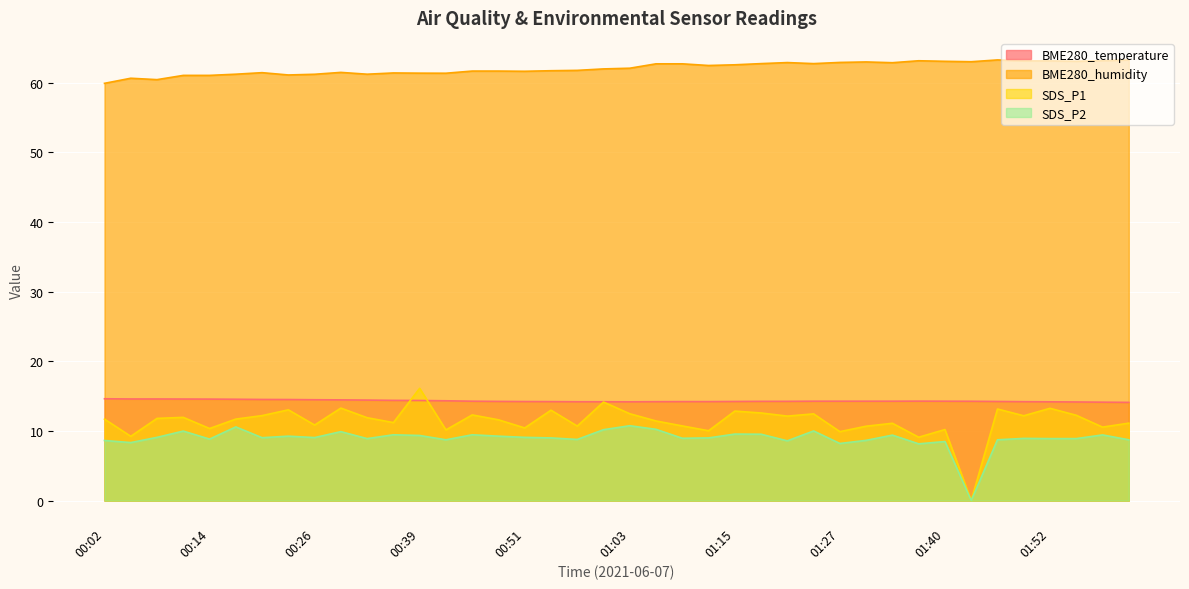

Reading left to right, transcribe all the data shown in this chart.

BME280_temperature: 14.6	14.6	14.6	14.6	14.6	14.6	14.5	14.5	14.5	14.5	14.4	14.4	14.4	14.3	14.3	14.2	14.2	14.2	14.2	14.2	14.2	14.2	14.2	14.2	14.2	14.2	14.2	14.3	14.3	14.3	14.3	14.3	14.3	14.3	14.2	14.2	14.2	14.2	14.1	14.1
BME280_humidity: 59.9	60.6	60.4	61.0	61.0	61.2	61.4	61.1	61.2	61.5	61.2	61.4	61.4	61.4	61.7	61.7	61.6	61.7	61.8	62.0	62.1	62.7	62.7	62.5	62.6	62.7	62.9	62.7	62.9	63.0	62.9	63.1	63.1	63.0	63.3	63.1	63.1	63.1	63.1	63.3
SDS_P1: 11.7	9.2	11.8	11.9	10.3	11.7	12.2	13.0	10.8	13.3	11.9	11.2	16.1	10.2	12.3	11.6	10.4	13.0	10.7	14.2	12.5	11.4	10.7	10.0	12.8	12.6	12.1	12.4	9.9	10.7	11.1	9.1	10.2	0.0	13.2	12.2	13.2	12.2	10.6	11.1
SDS_P2: 8.6	8.3	9.1	10.0	8.8	10.6	9.0	9.2	9.1	9.9	8.9	9.4	9.3	8.7	9.4	9.2	9.1	9.0	8.8	10.2	10.8	10.2	8.9	9.0	9.6	9.5	8.6	10.0	8.2	8.7	9.4	8.2	8.5	0.0	8.7	8.9	8.9	8.9	9.4	8.7